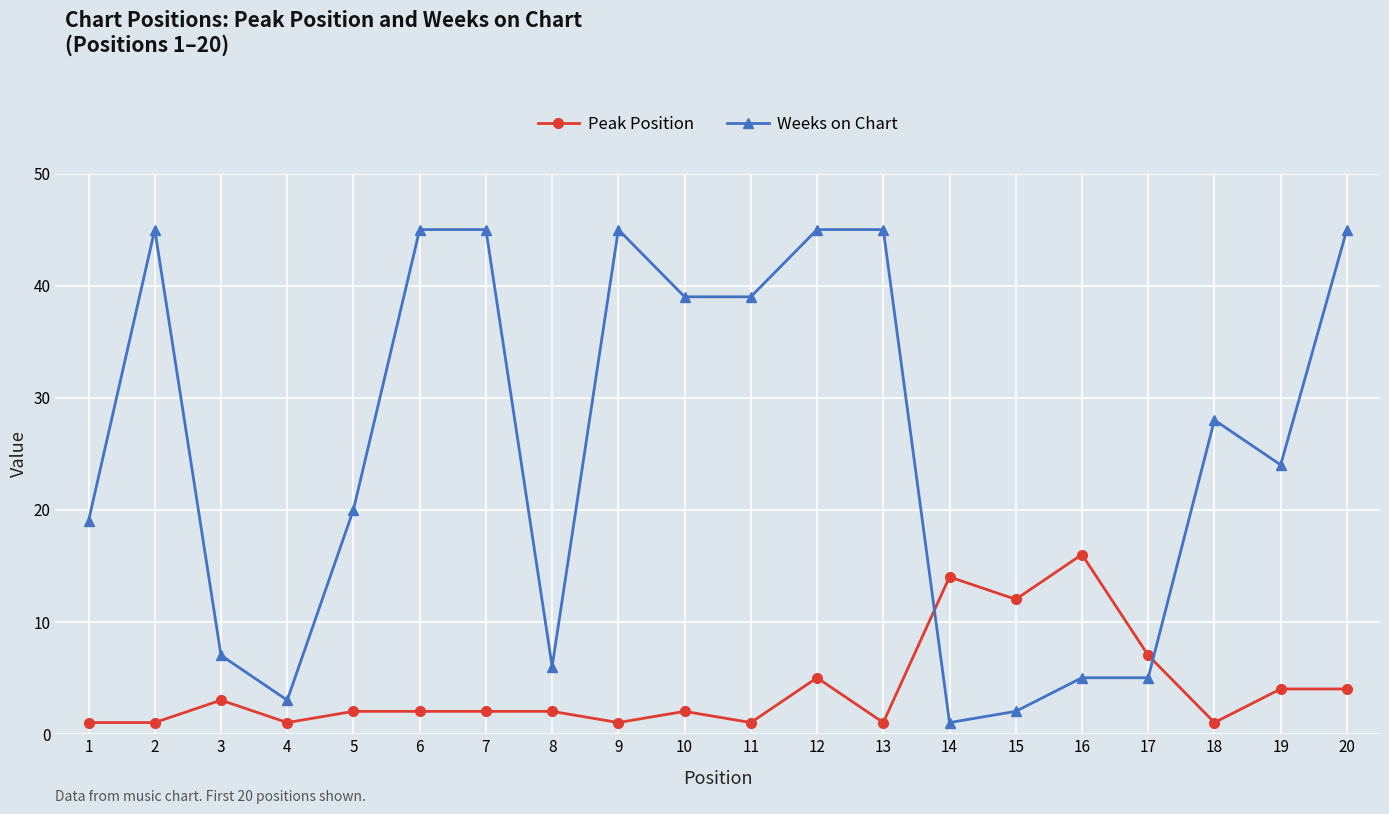

What is the average value of the Peak Position series?

4